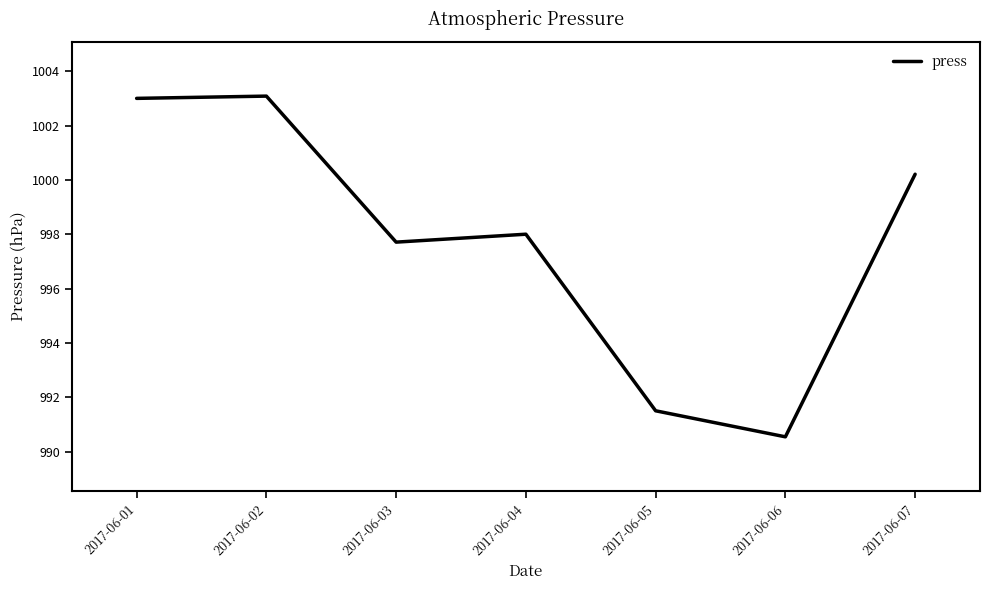

How many series are shown in this chart?

1